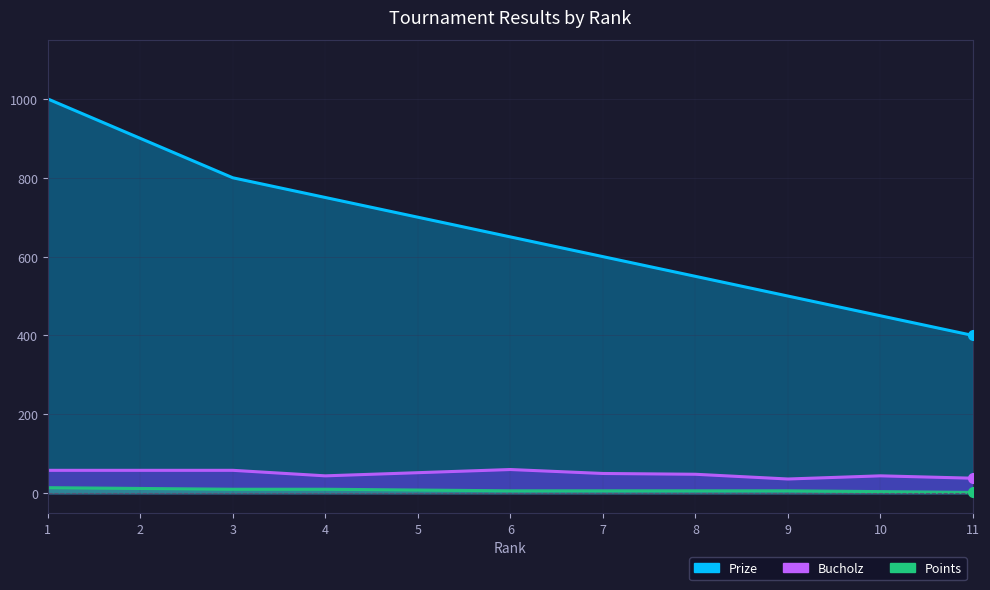

Reading left to right, extract all data points from this chart.

Prize: 1=1000	2=900	3=800	4=750	5=700	6=650	7=600	8=550	9=500	10=450	11=400
Bucholz: 1=58	2=58	3=58	4=44	5=52	6=60	7=50	8=48	9=36	10=44	11=38
Points: 1=14	2=12	3=10	4=10	5=8	6=6	7=6	8=6	9=6	10=4	11=2